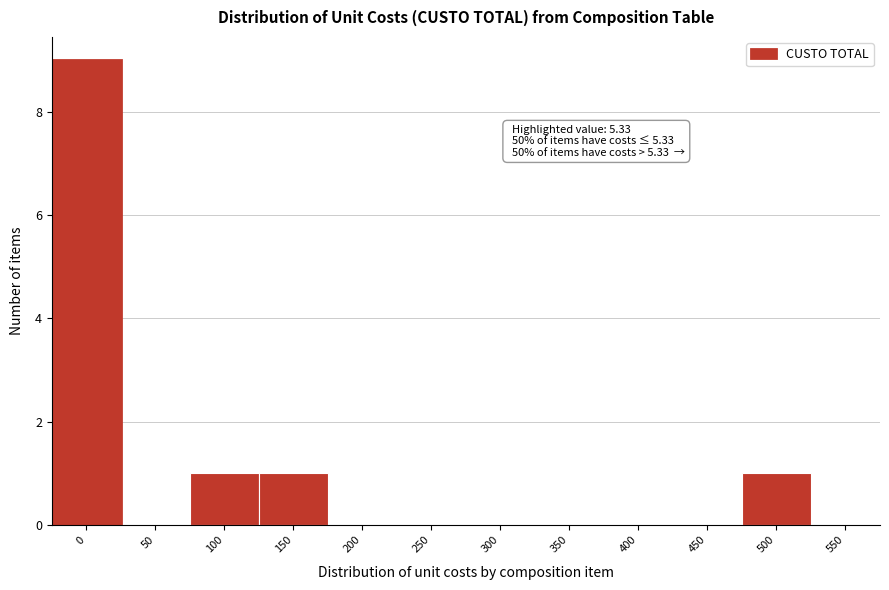

Reading right to left, transcribe all the data shown in this chart.

550=0	500=1	450=0	400=0	350=0	300=0	250=0	200=0	150=1	100=1	50=0	0=9